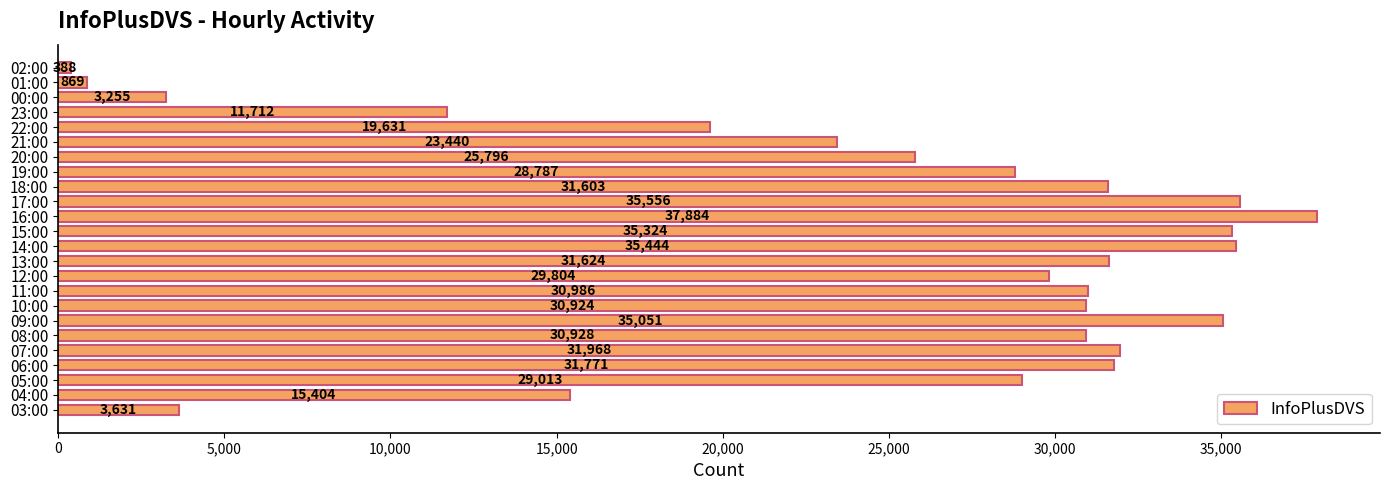

Reading bottom to top, what are all the values shown in this chart?

3631	15404	29013	31771	31968	30928	35051	30924	30986	29804	31624	35444	35324	37884	35556	31603	28787	25796	23440	19631	11712	3255	869	388